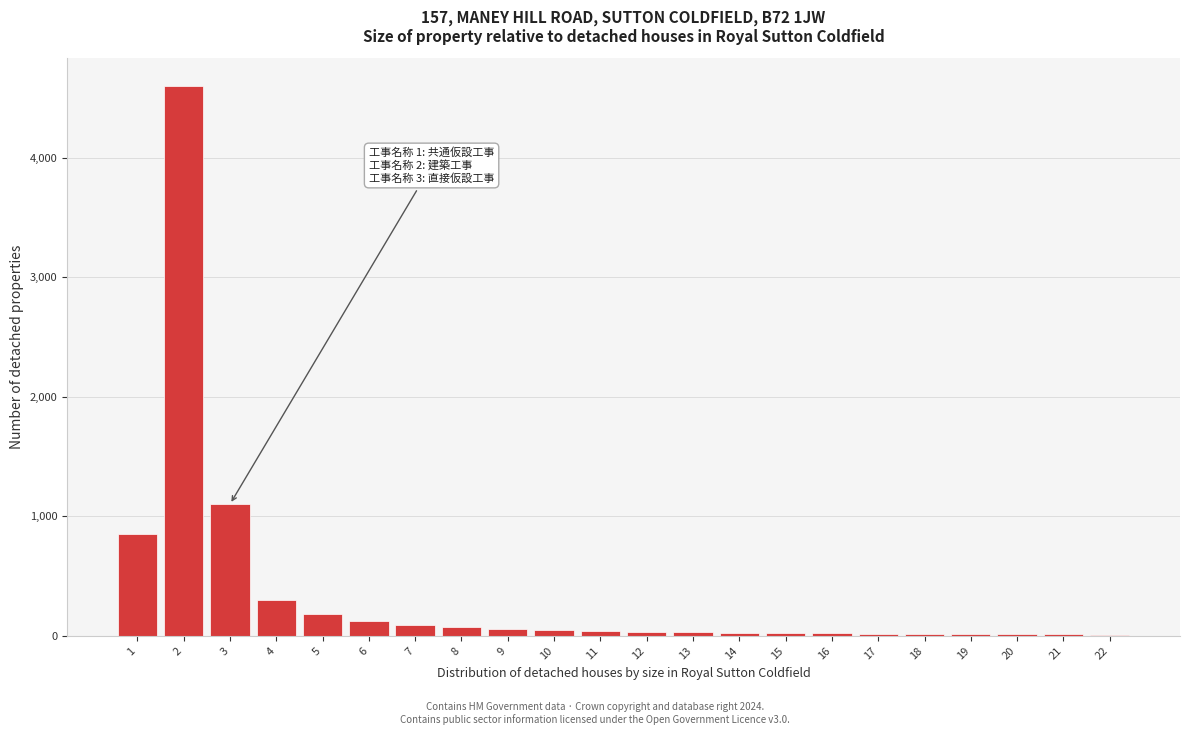

What is the greatest value displayed?

4600